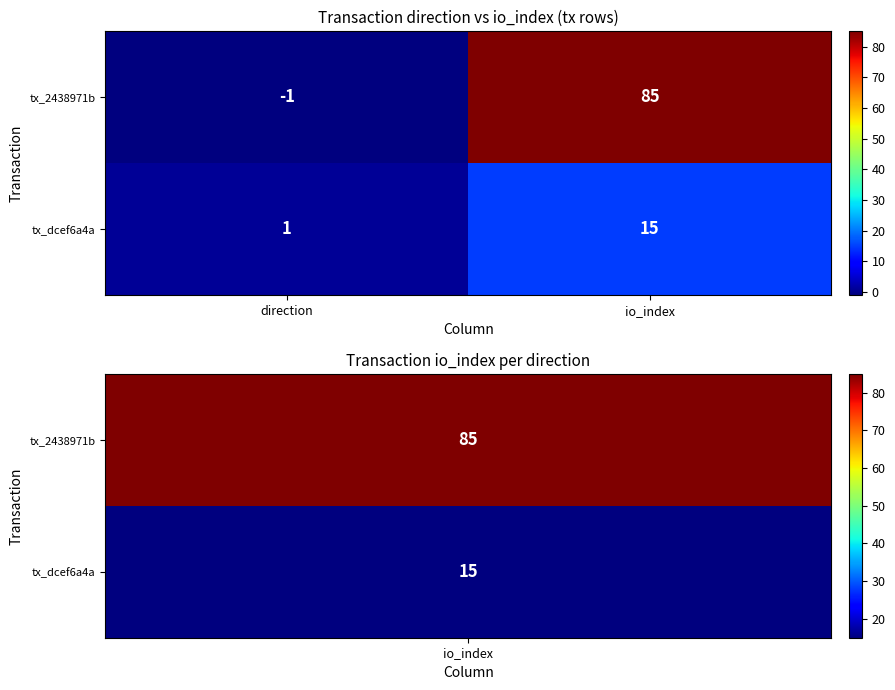

Count the number of data series in this chart.

2